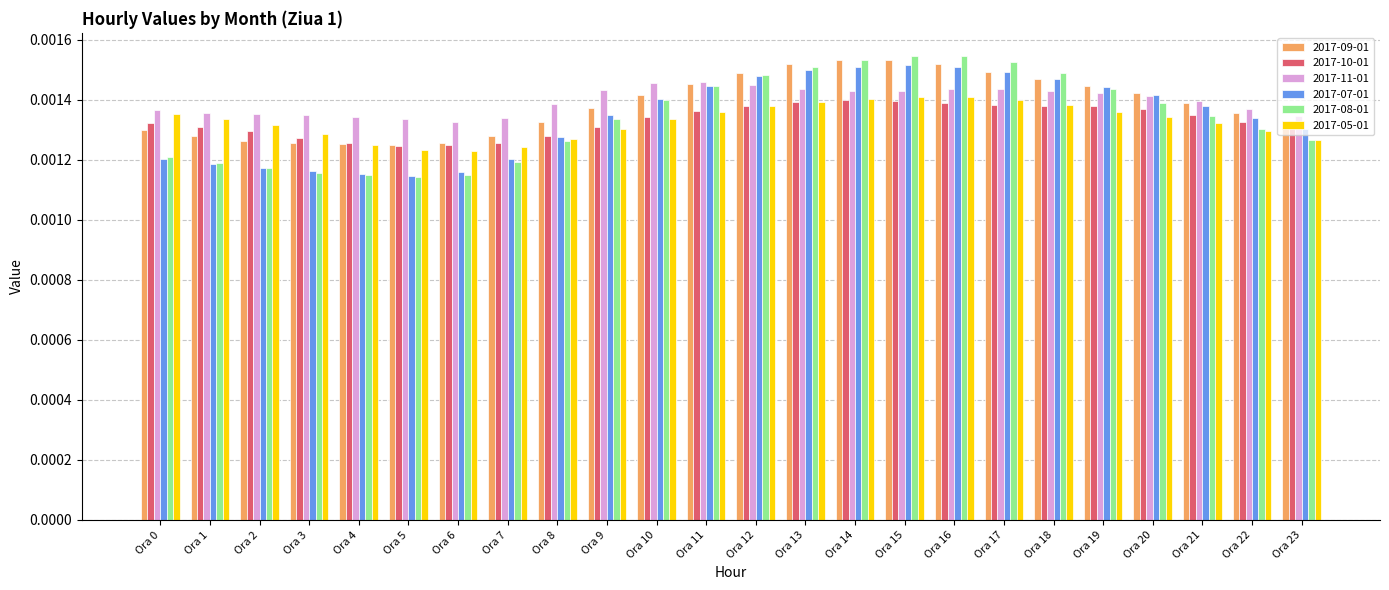

Are the bars grouped side by side (vs. stacked)?

Yes